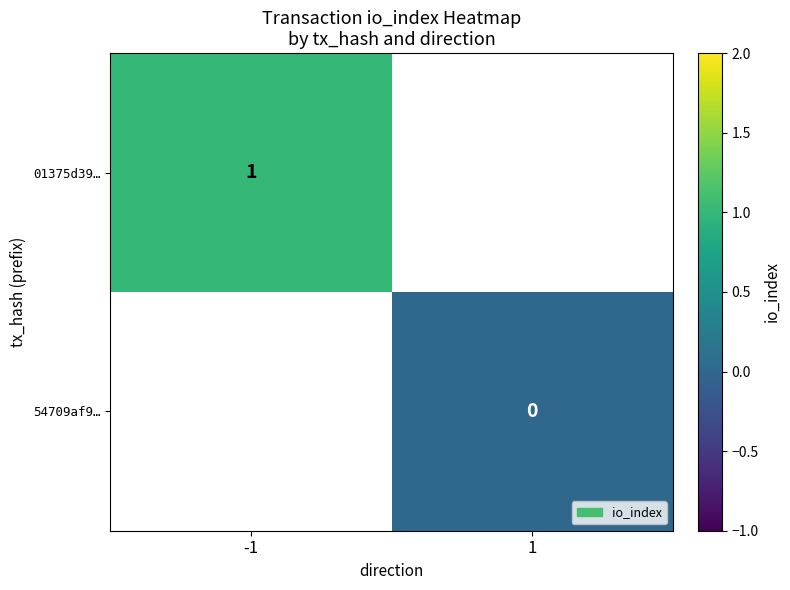

Is it true that 01375d39… equals 1 at -1?

True